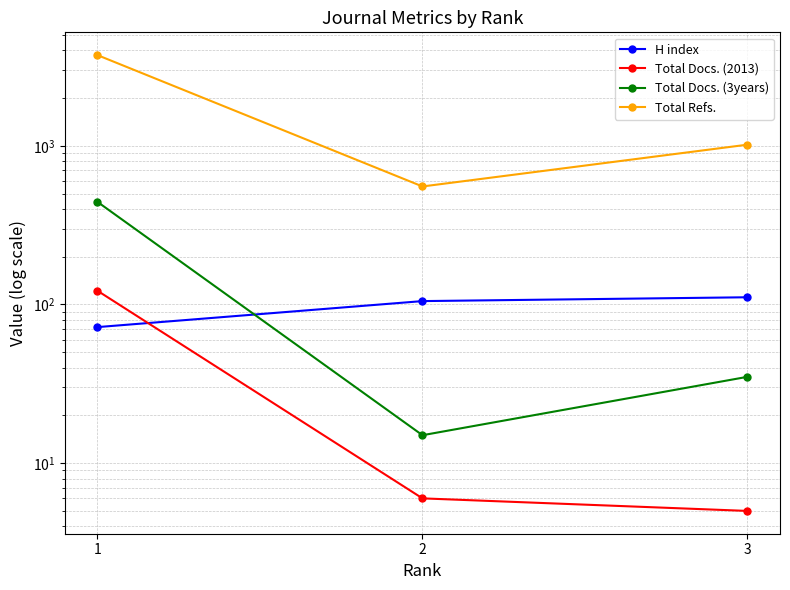

True or false: Total Docs. (3years) has a value of 53 at 3.

False